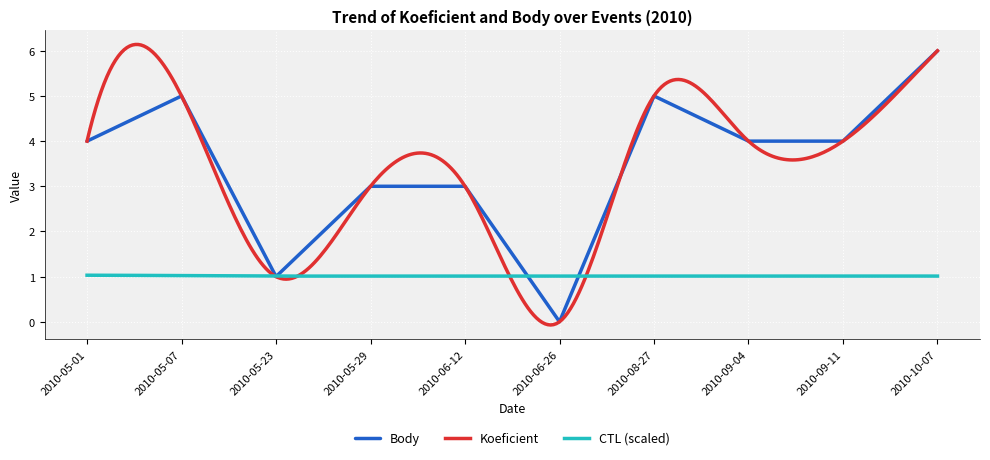

What is the difference between the Body values at 2010-09-11 and 2010-05-23?

3.0